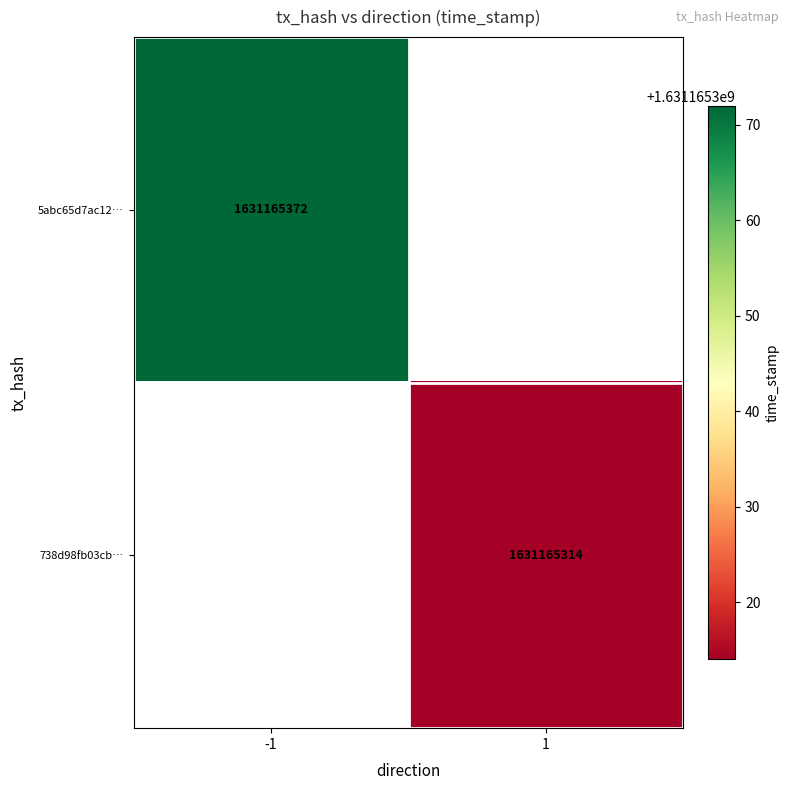

Is it true that 5abc65d7ac12… equals 1631165372 at -1?

True